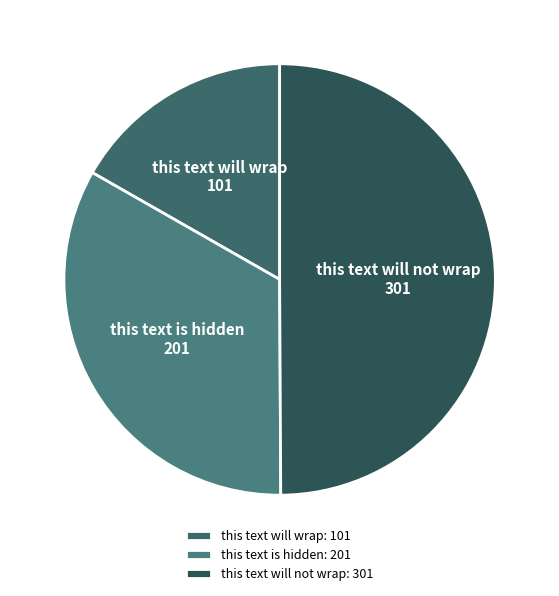

Count the number of slices in the pie.

3